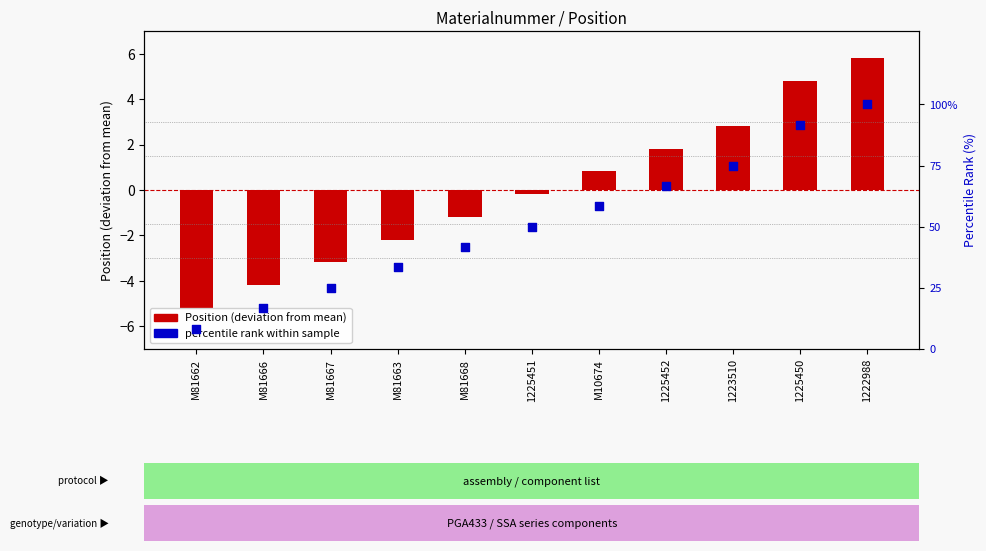

What is the total value across all series at M81667?

21.8